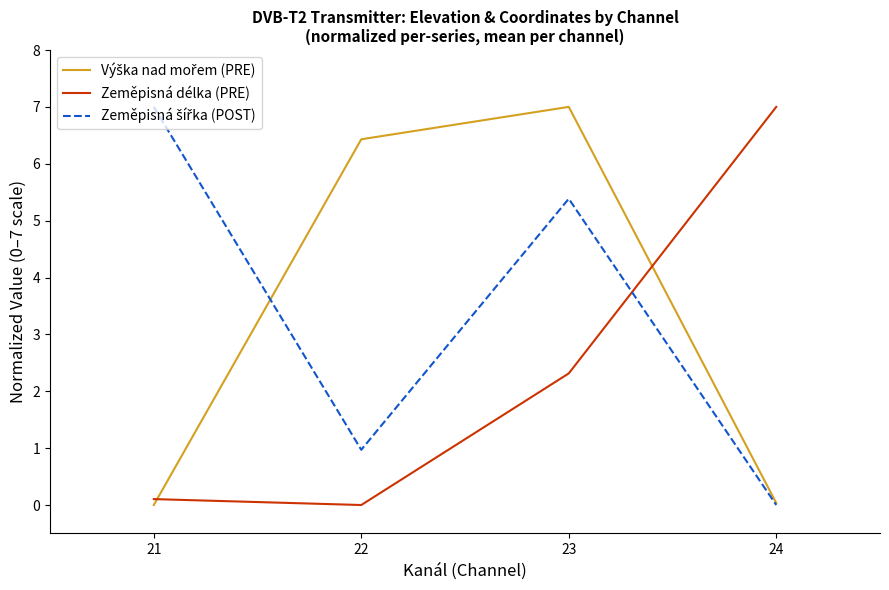

The Zeměpisná délka (PRE) series shows 10.0 at 24. True or false?

False